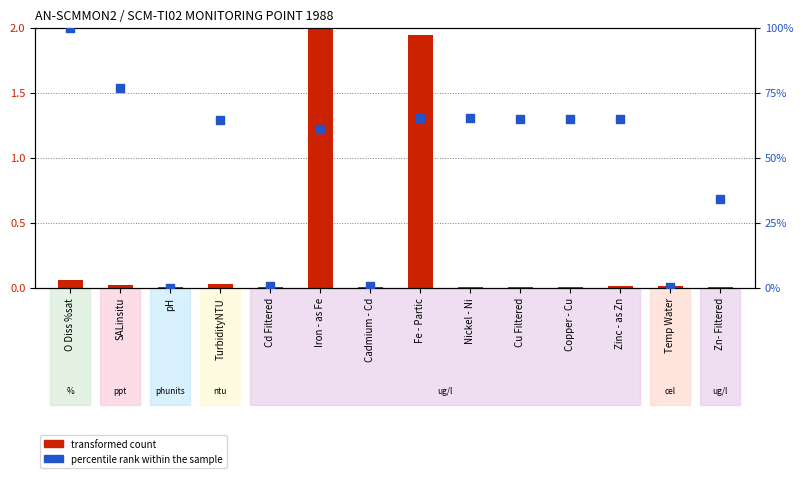

Is the value of percentile rank within the sample at Copper - Cu greater than the value of transformed count at TurbidityNTU?

Yes